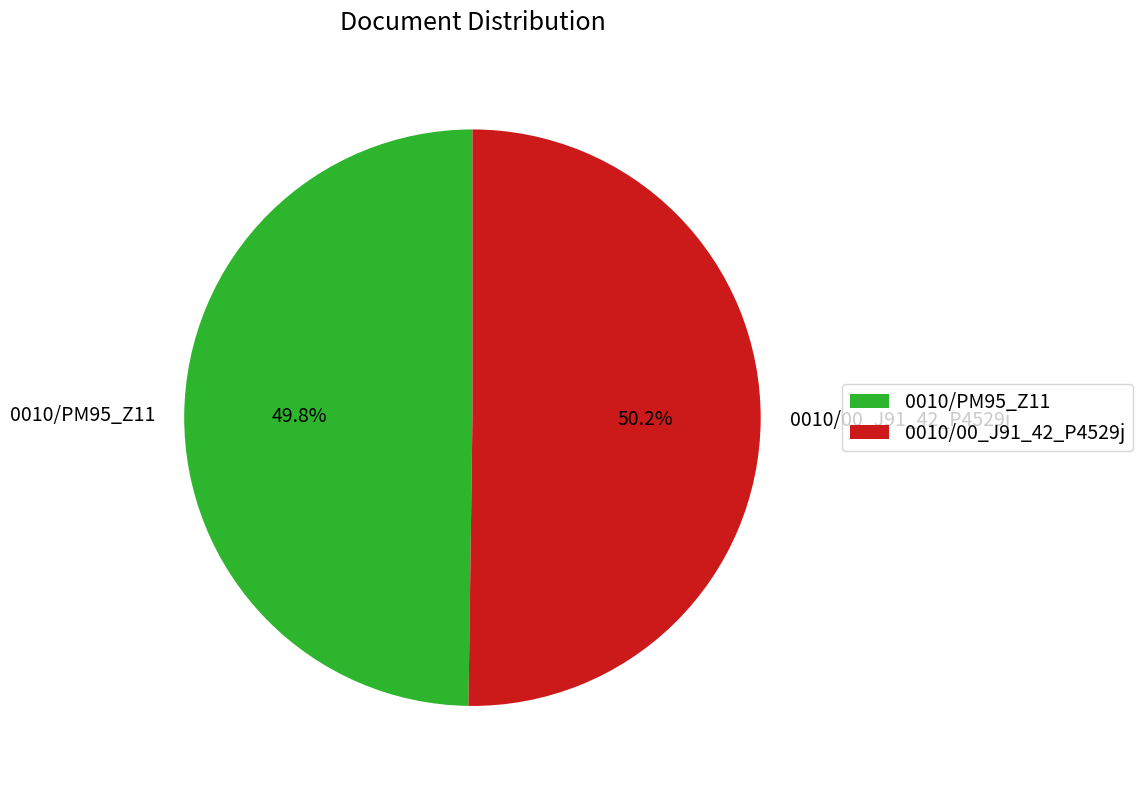

To the nearest percent, what percentage of the pie is 0010/00_J91_42_P4529j?

50%